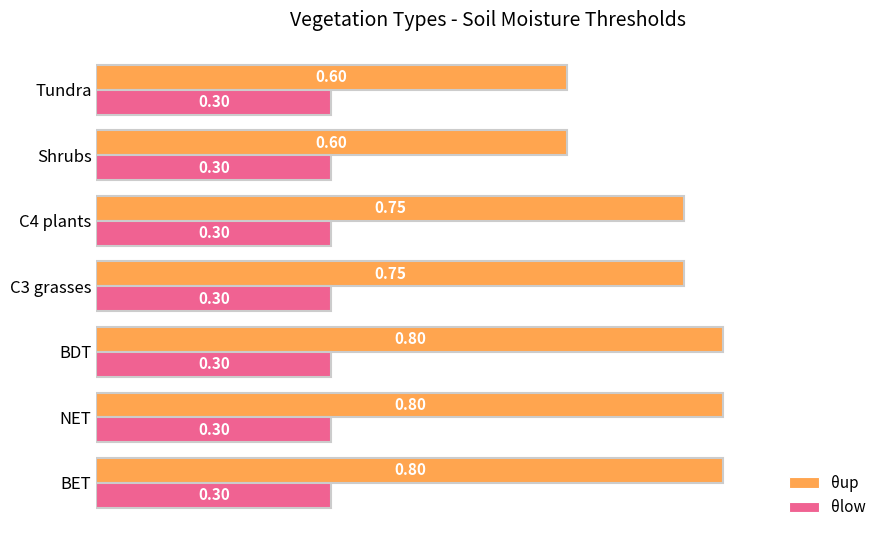

What is the average value of the θup series?

0.7